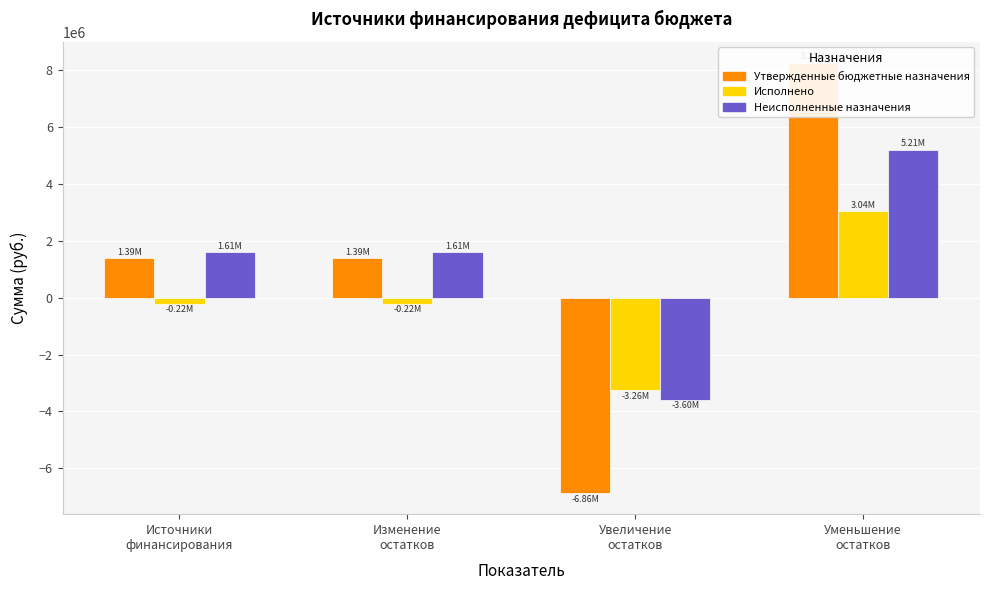

Which label corresponds to the largest value in the chart?

Уменьшение
остатков